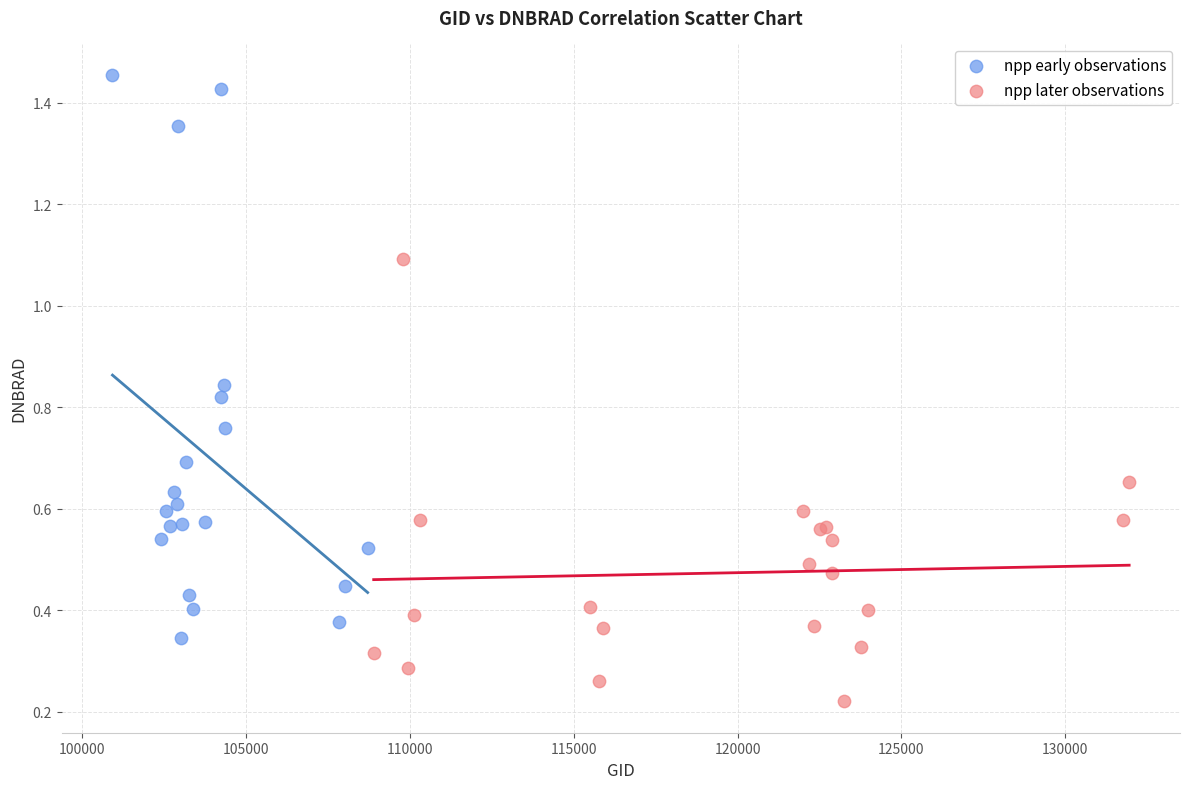

Which series contains the lowest Y value?

npp later observations